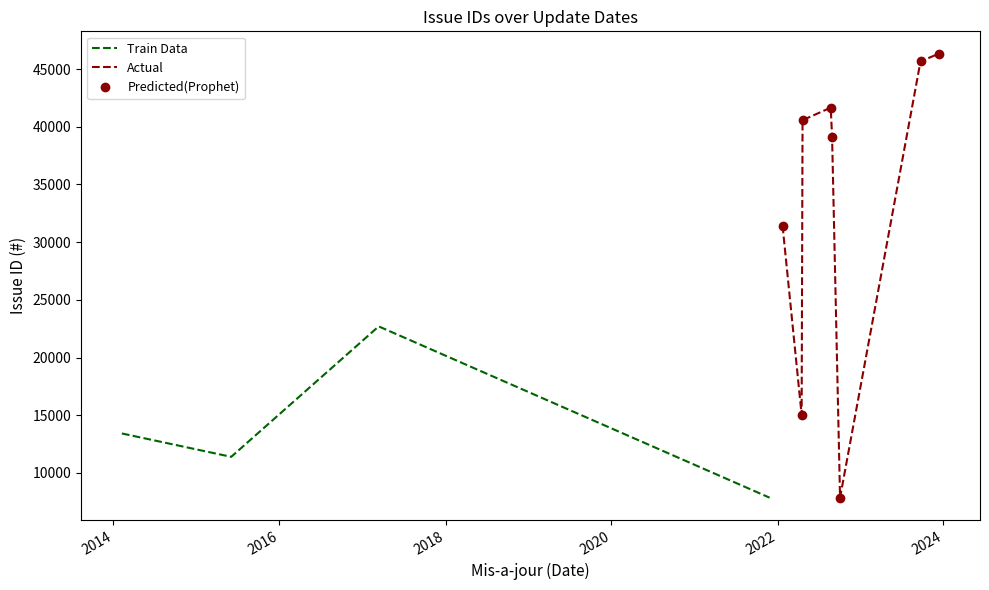

How many interior local peaks (higher than both neighbors) does the data have?

3